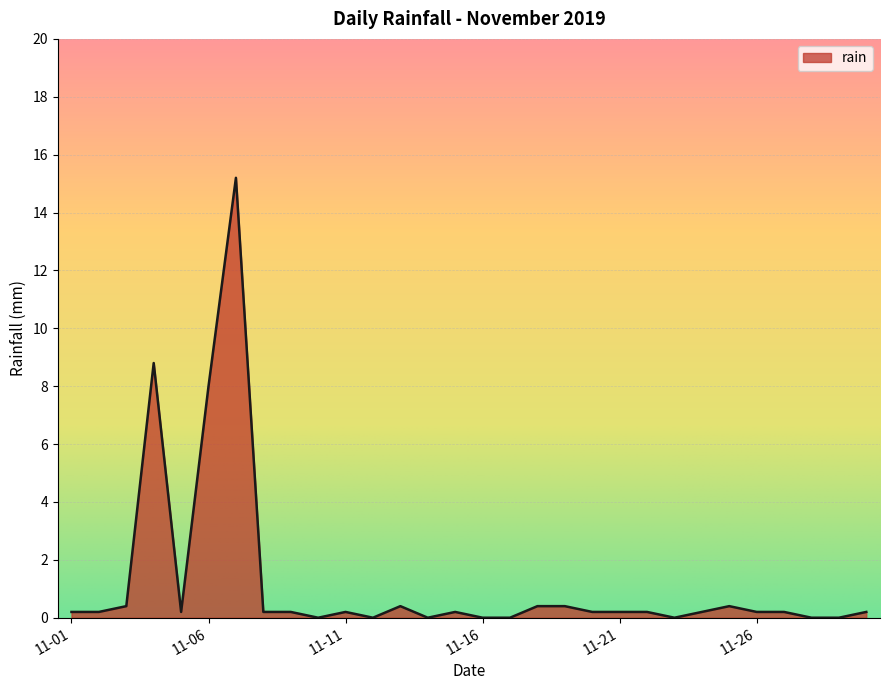

Reading left to right, transcribe all the data shown in this chart.

0.2	0.2	0.4	8.8	0.2	8.0	15.2	0.2	0.2	0.0	0.2	0.0	0.4	0.0	0.2	0.0	0.0	0.4	0.4	0.2	0.2	0.2	0.0	0.2	0.4	0.2	0.2	0.0	0.0	0.2